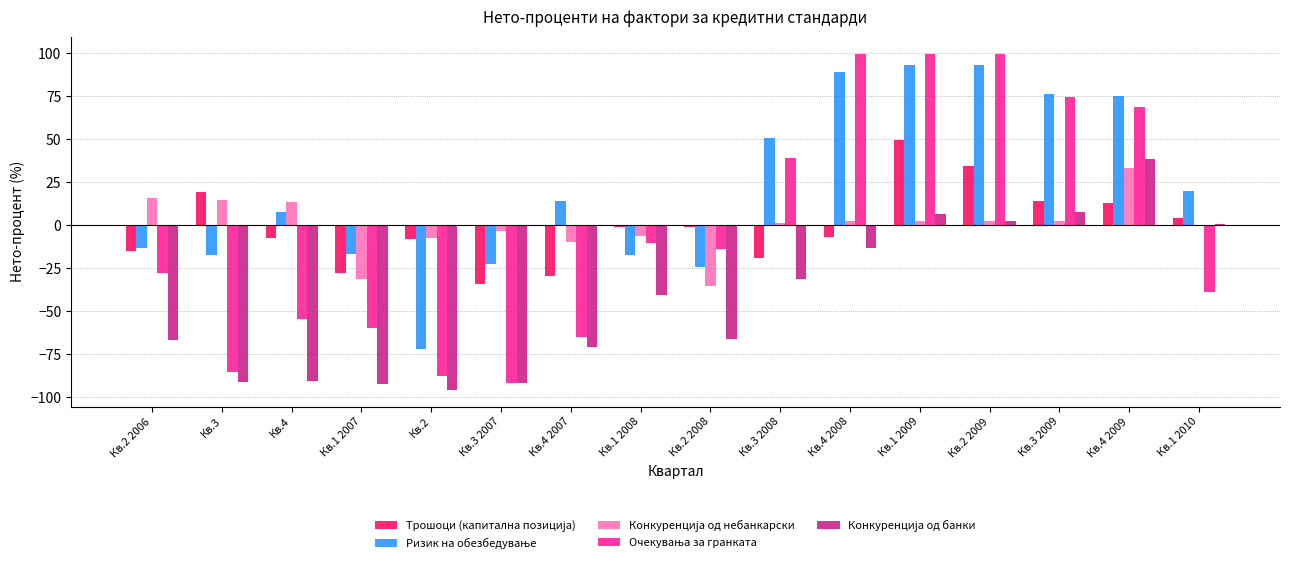

What is the maximum value shown in the chart?

99.9